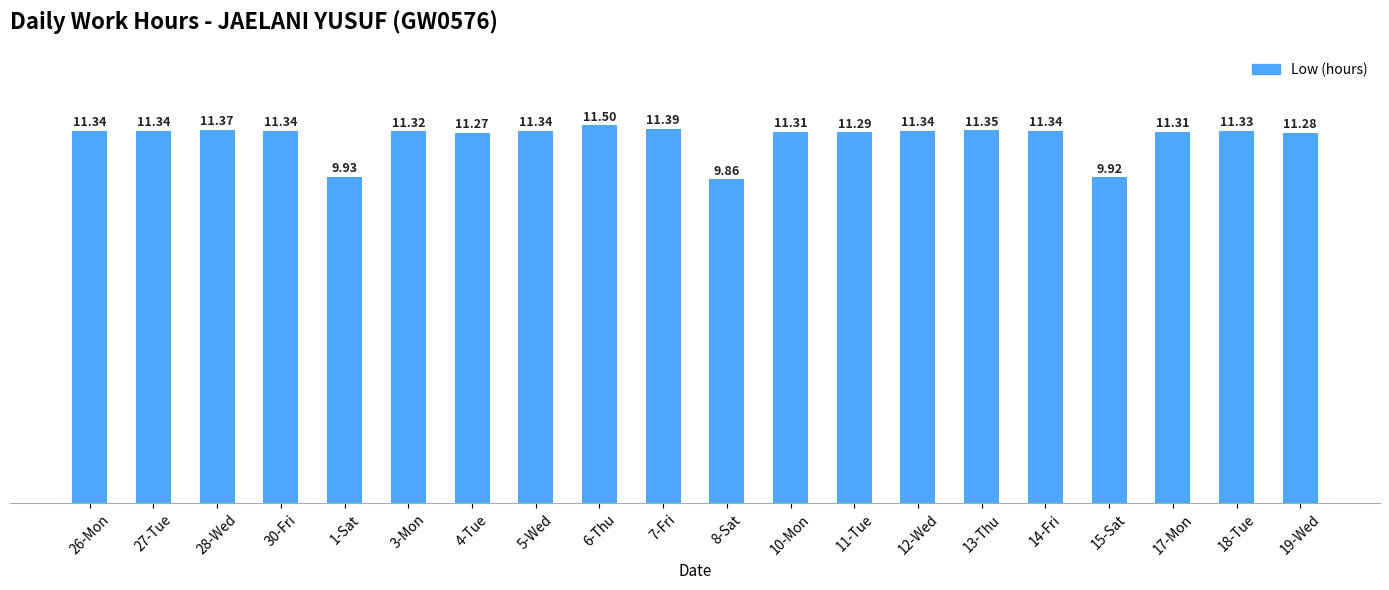

Count the values in the range 11 to 12.

17